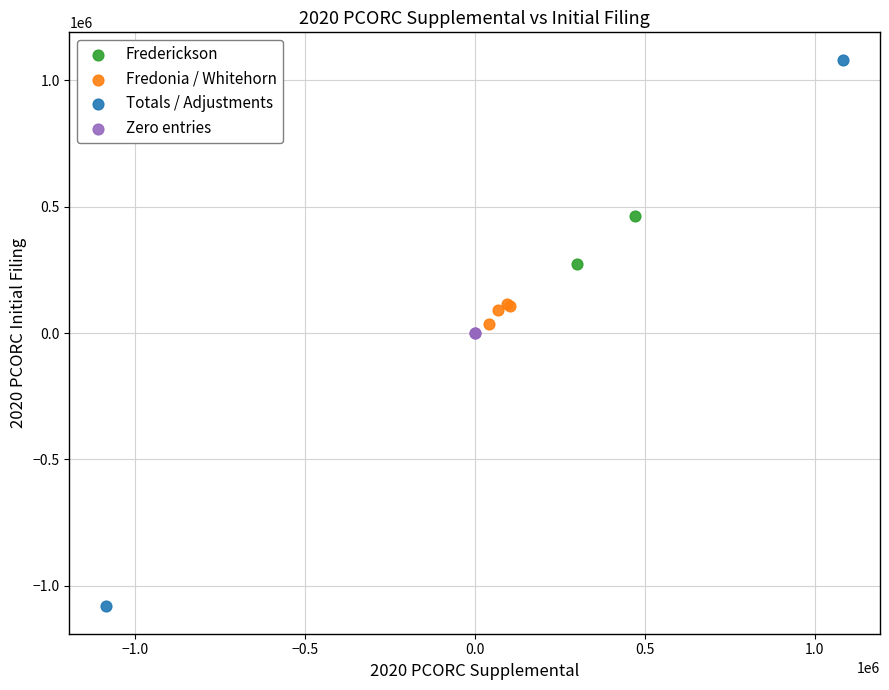

Which series contains the lowest Y value?

Totals / Adjustments